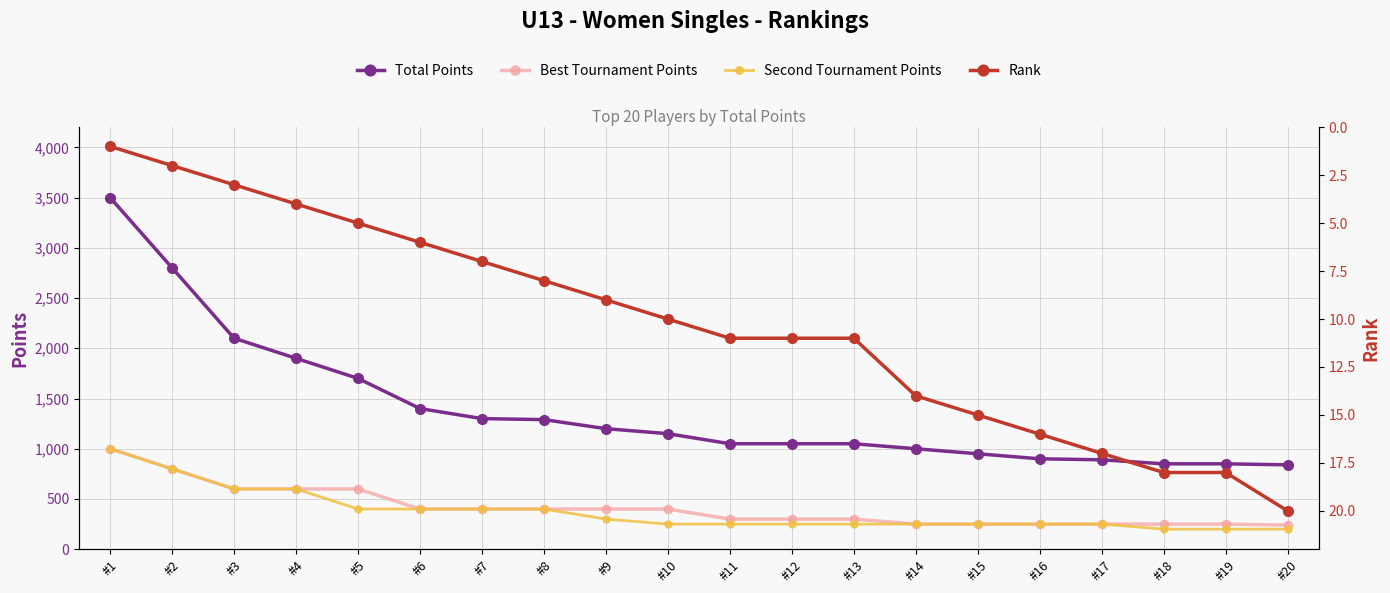

Reading left to right, list all the values displayed in this chart.

Total Points: 3500	2800	2100	1900	1700	1400	1300	1290	1200	1150	1050	1050	1050	1000	950	900	890	850	850	840
Best Tournament Points: 1000	800	600	600	600	400	400	400	400	400	300	300	300	250	250	250	250	250	250	240
Second Tournament Points: 1000	800	600	600	400	400	400	400	300	250	250	250	250	250	250	250	250	200	200	200
Rank: 1	2	3	4	5	6	7	8	9	10	11	11	11	14	15	16	17	18	18	20